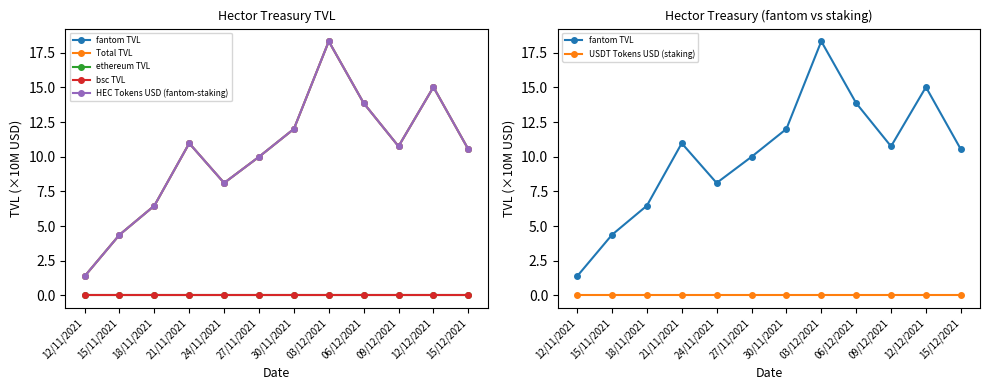

Reading right to left, transcribe all the data shown in this chart.

fantom TVL: 10.5	15.0	10.8	13.9	18.3	12.0	10.0	8.1	11.0	6.5	4.4	1.4
Total TVL: 10.5	15.0	10.8	13.9	18.3	12.0	10.0	8.1	11.0	6.5	4.4	1.4
ethereum TVL: 0.0	0.0	0.0	0.0	0.0	0.0	0.0	0.0	0.0	0.0	0.0	0.0
bsc TVL: 0.0	0.0	0.0	0.0	0.0	0.0	0.0	0.0	0.0	0.0	0.0	0.0
HEC Tokens USD (fantom-staking): 10.5	15.0	10.8	13.9	18.3	12.0	10.0	8.1	11.0	6.5	4.4	1.4
USDT Tokens USD (staking): 0.0	0.0	0.0	0.0	0.0	0.0	0.0	0.0	0.0	0.0	0.0	0.0